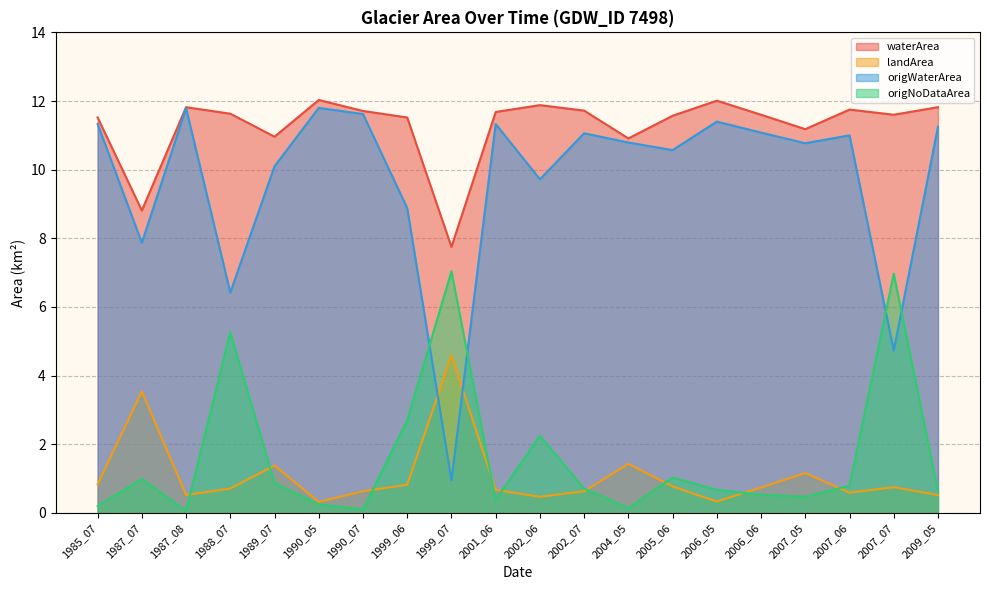

Reading left to right, what are all the values shown in this chart?

waterArea: 11.5	8.8	11.8	11.6	11.0	12.0	11.7	11.5	7.8	11.7	11.9	11.7	10.9	11.6	12.0	11.6	11.2	11.8	11.6	11.8
landArea: 0.8	3.5	0.5	0.7	1.4	0.3	0.6	0.8	4.6	0.7	0.5	0.6	1.4	0.8	0.3	0.7	1.2	0.6	0.8	0.5
origWaterArea: 11.3	7.9	11.8	6.4	10.1	11.8	11.6	8.9	0.9	11.3	9.7	11.1	10.8	10.6	11.4	11.1	10.8	11.0	4.7	11.2
origNoDataArea: 0.2	1.0	0.1	5.3	0.9	0.2	0.1	2.7	7.0	0.4	2.2	0.7	0.1	1.0	0.7	0.5	0.5	0.8	7.0	0.6